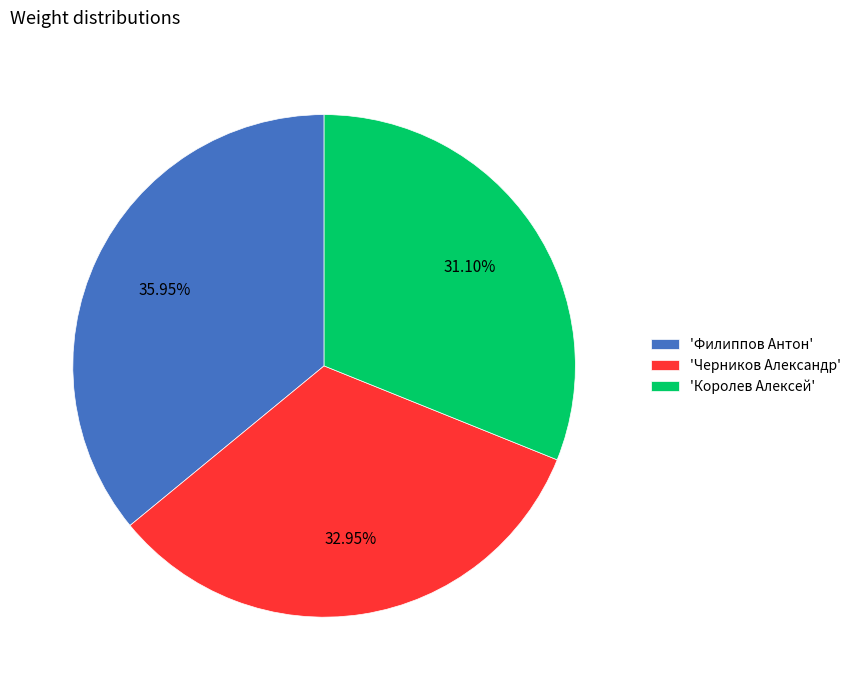

To the nearest percent, what is the average slice percentage?

33%